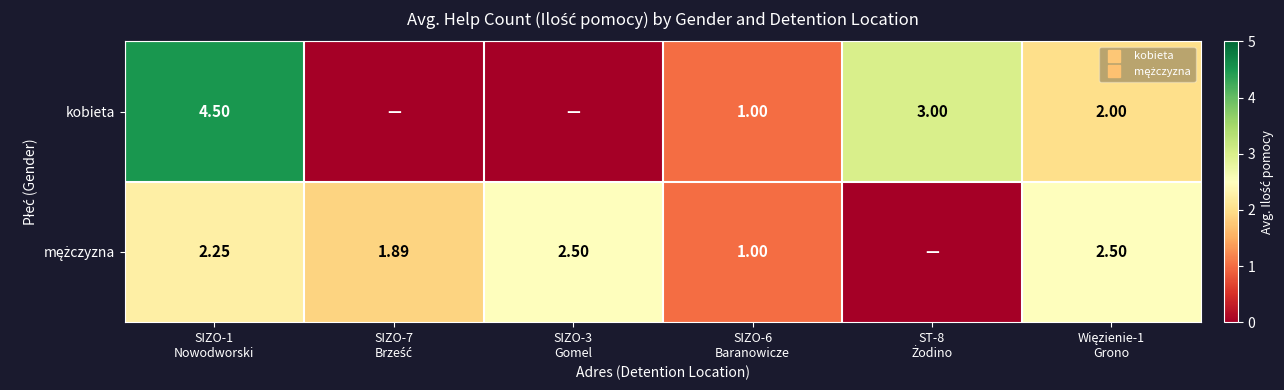

At which category is the sum across all series the highest?

SIZO-1
Nowodworski